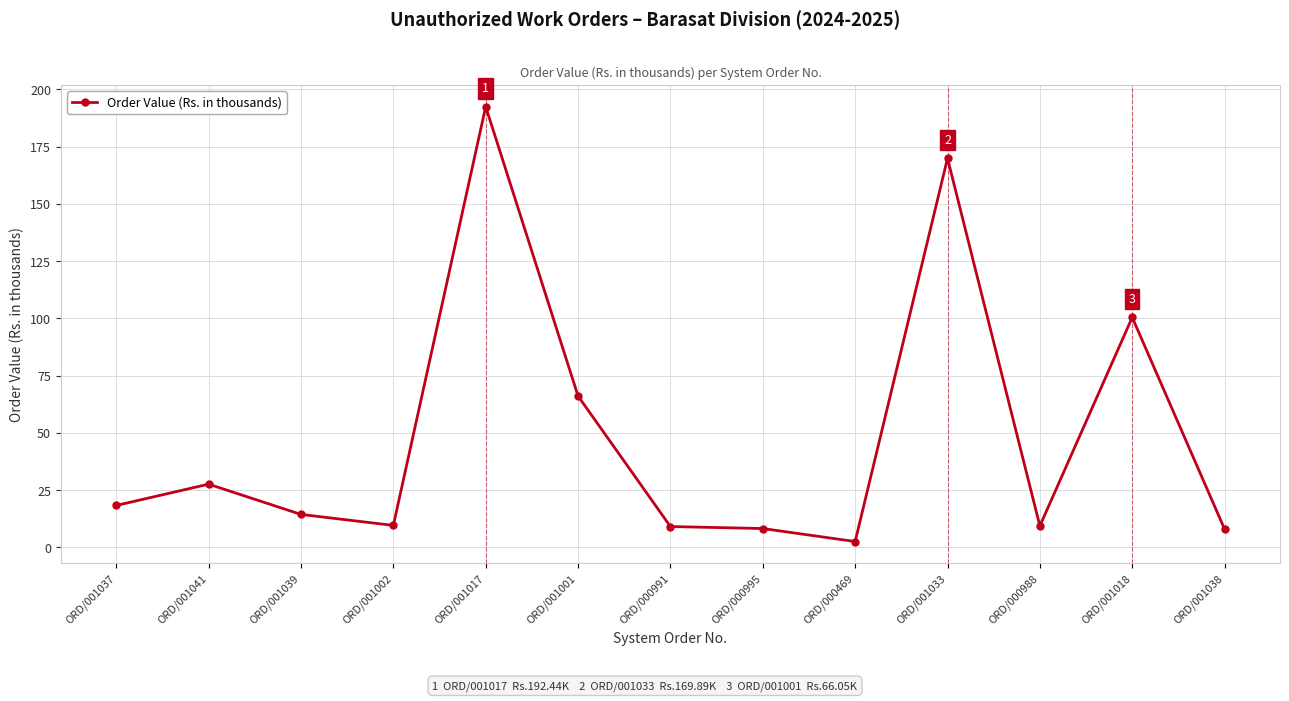

What position from the right is ORD/001001?

8